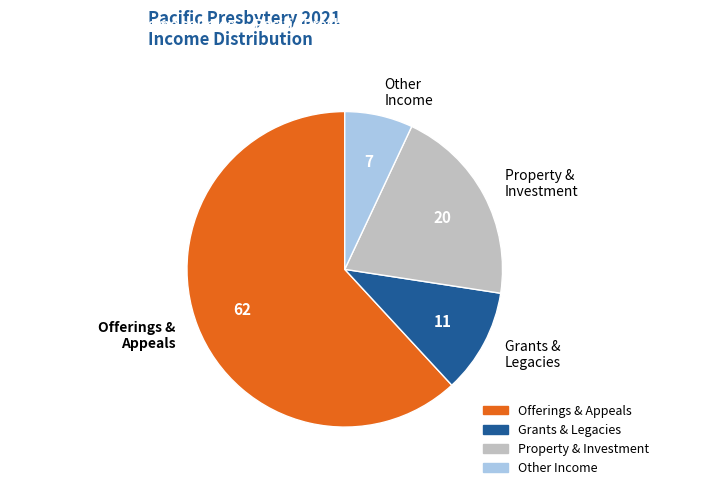

What is the smallest slice in the pie chart?

Other Income